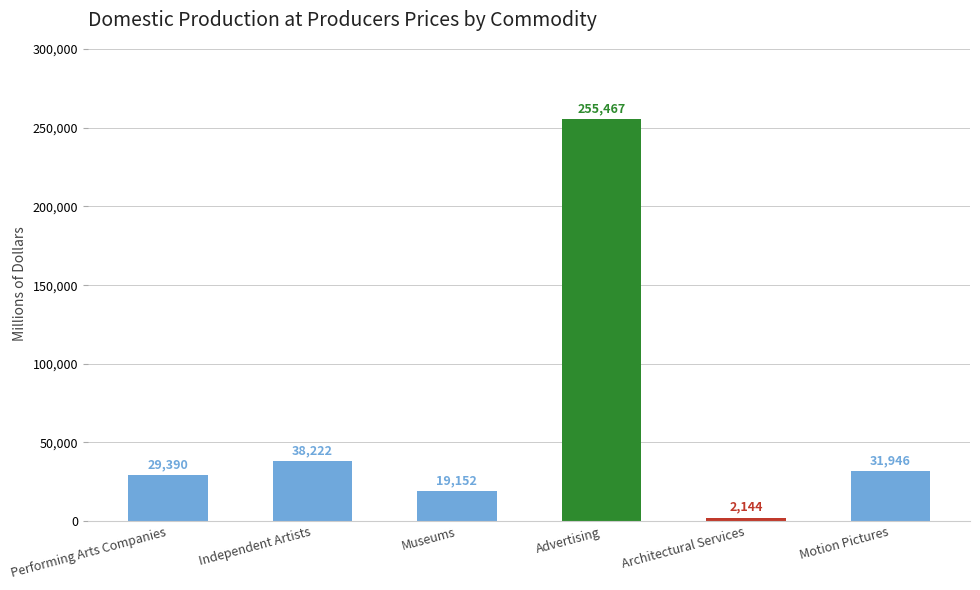

What is the average value?

62720